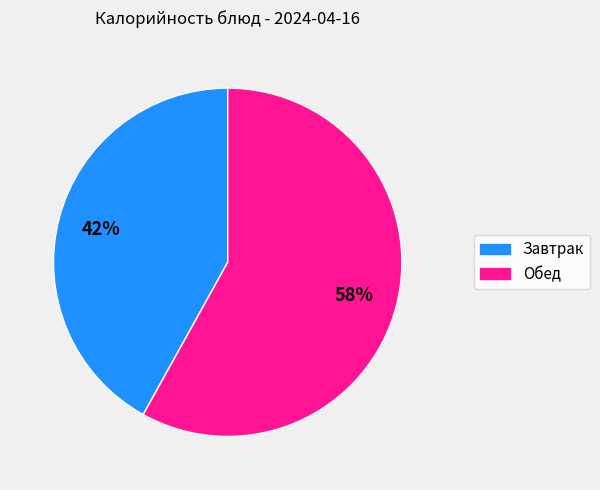

Does any single category account for the majority?

Yes